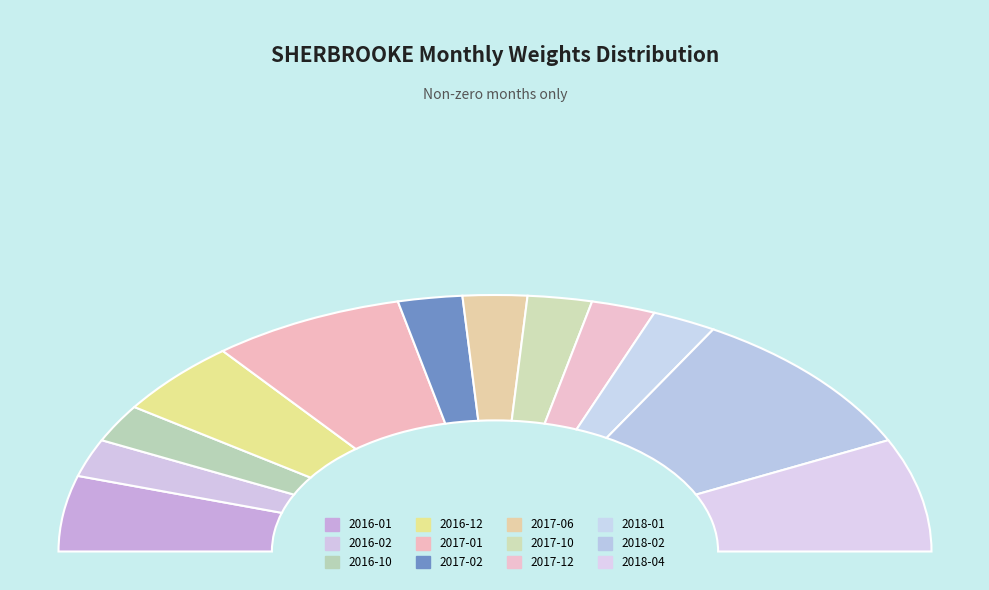

Is it true that 2018-01 is 5% of the pie?

True